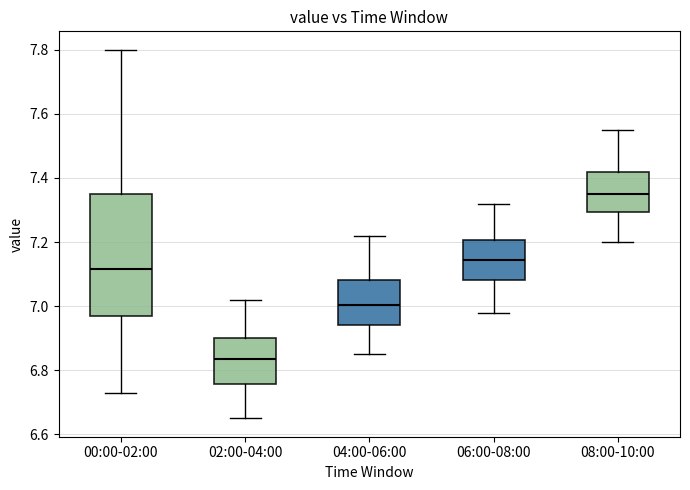

Reading left to right, transcribe this box plot: for each box, give where its median line is, the range the box spans, and where its two whiskers end, as read against the y-axis. The values are not printed on the chart, so give them approximately, as read against the axis.

00:00-02:00: median 7.12, box 6.98 to 7.36, whiskers 6.74 to 7.80
02:00-04:00: median 6.84, box 6.76 to 6.90, whiskers 6.66 to 7.02
04:00-06:00: median 7.00, box 6.94 to 7.08, whiskers 6.86 to 7.22
06:00-08:00: median 7.14, box 7.08 to 7.20, whiskers 6.98 to 7.32
08:00-10:00: median 7.36, box 7.30 to 7.42, whiskers 7.20 to 7.56